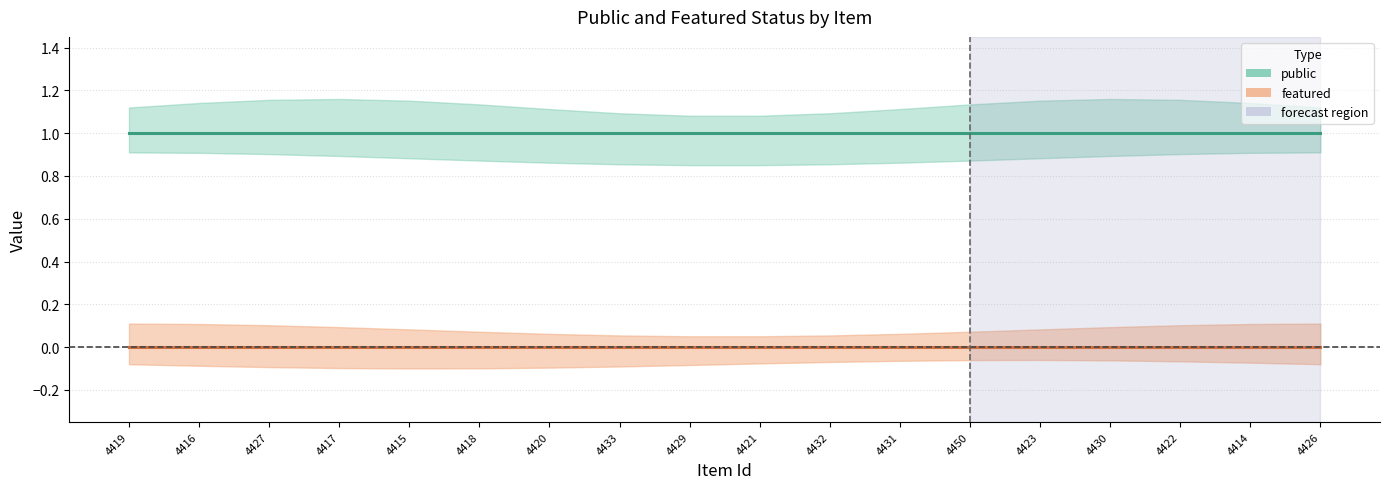

True or false: public and featured intersect in this chart.

False